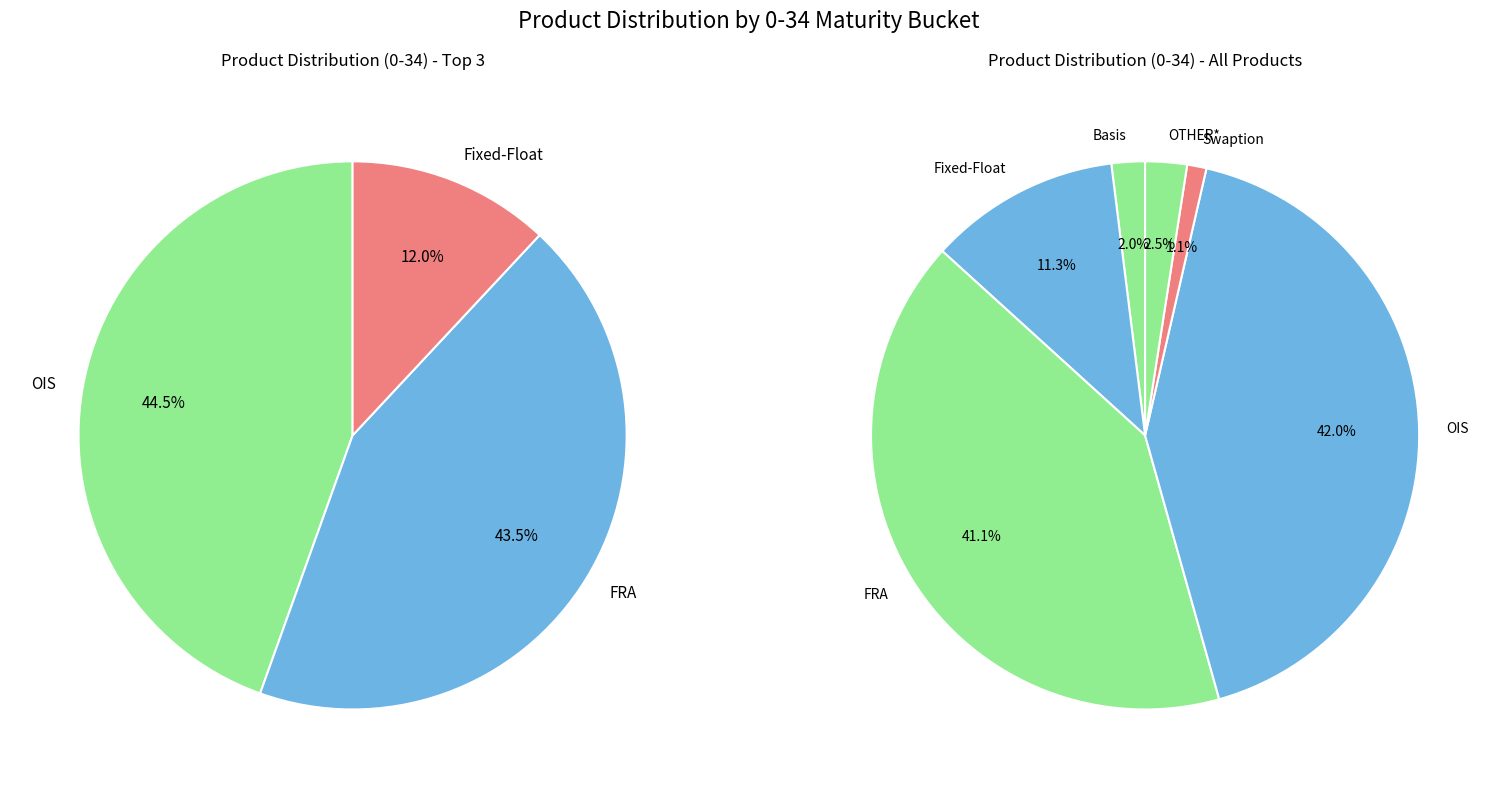

Rank the categories by value from lowest to highest.

Swaption, Basis, OTHER*, Fixed-Float, FRA, OIS